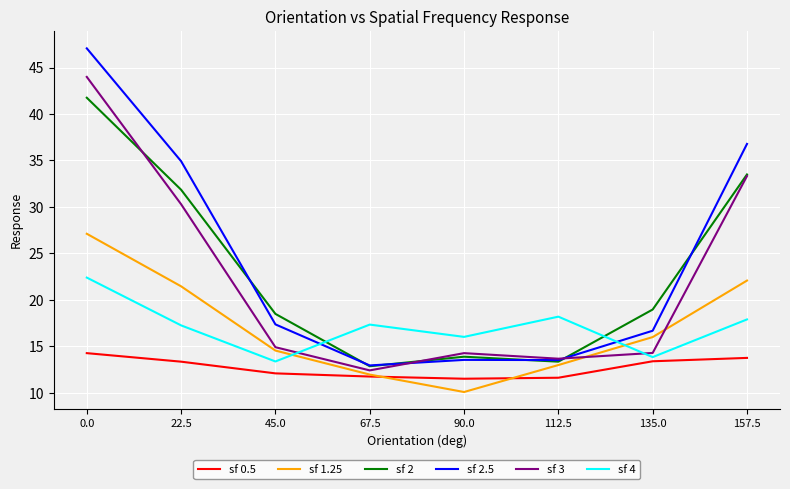

The value of sf 4 at 22.5 is 25.2. True or false?

False